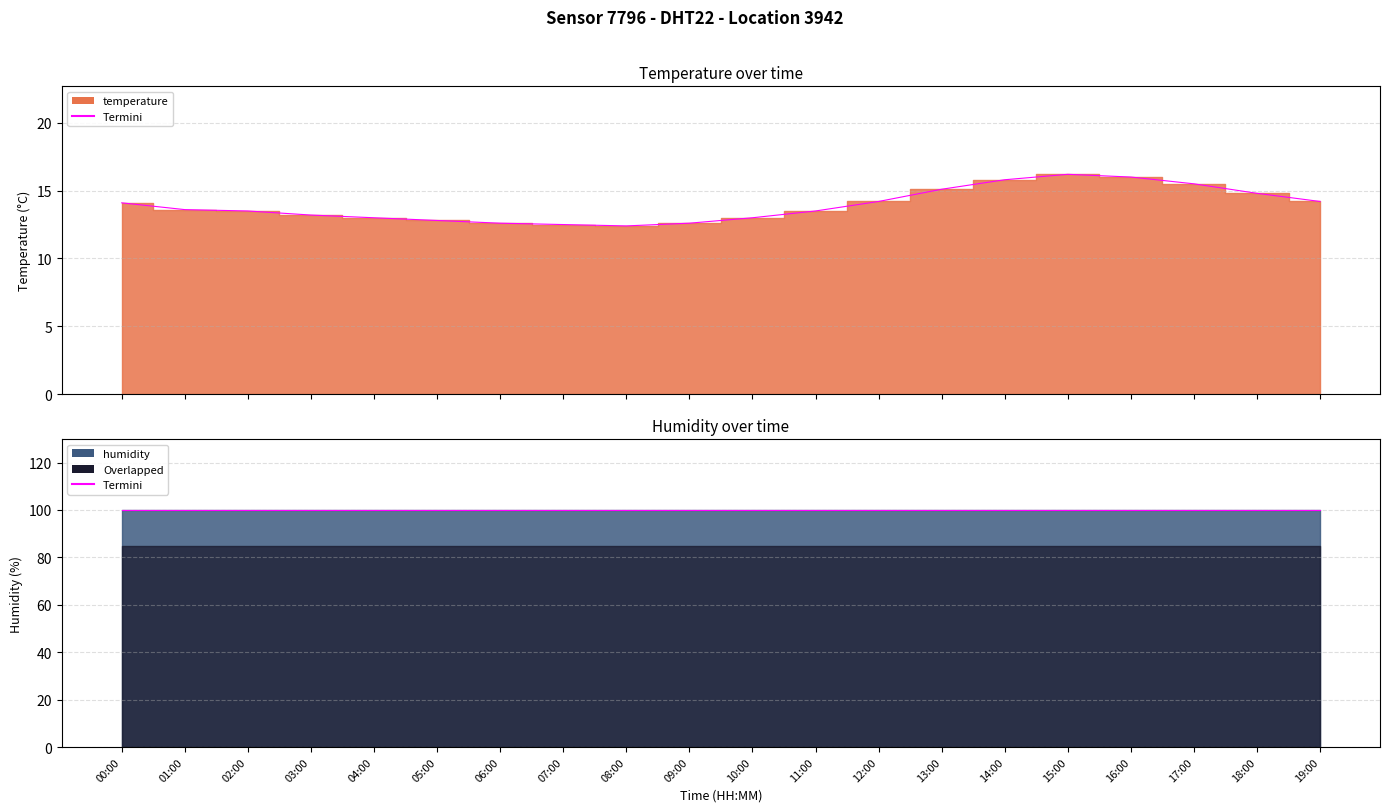

What is the average value?

13.9